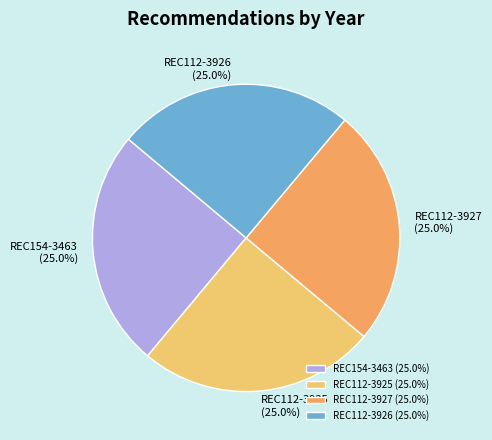

Approximately how many times larger is the value at REC112-3926 (25.0%) compared to REC112-3925 (25.0%)?

1.0